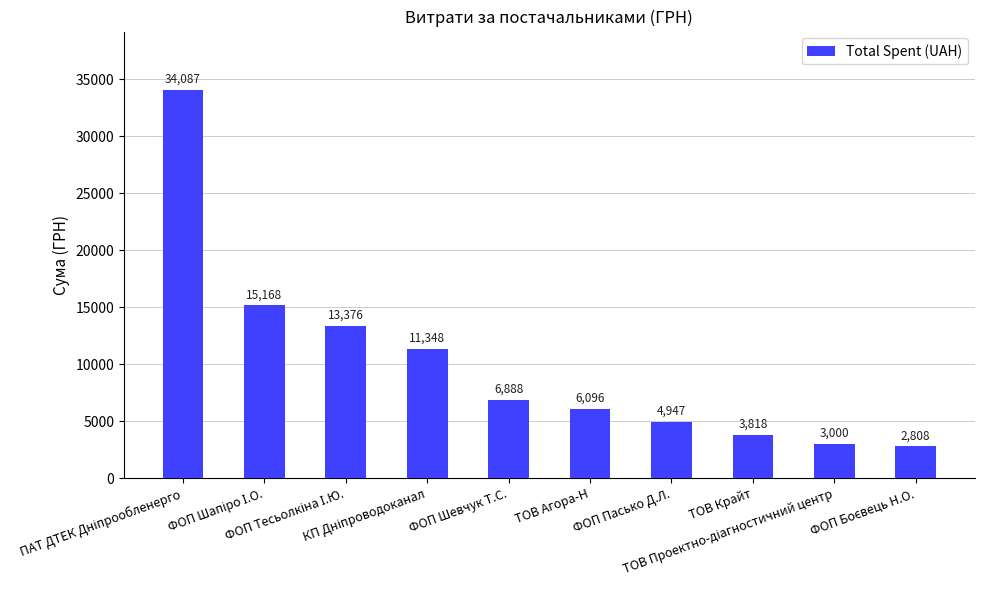

How many data points does each series have?

10